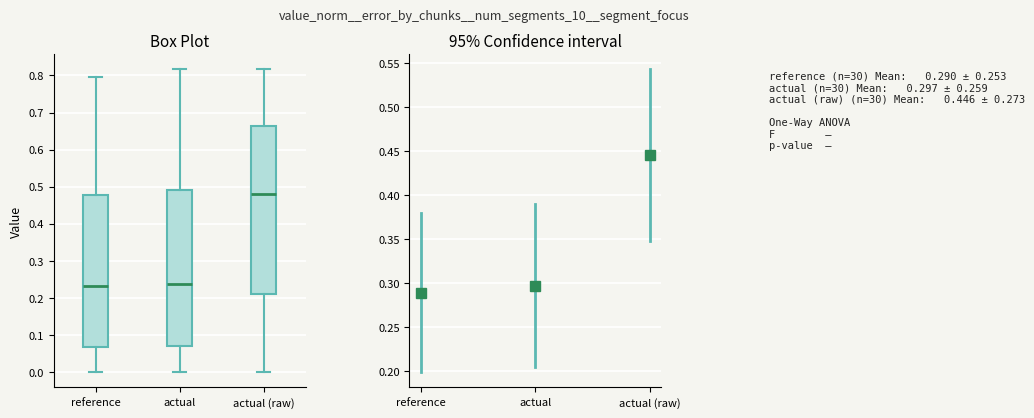

Where does the upper whisker of the box for actual (raw) end on the y-axis? The values are not printed on the chart, so give them approximately, as read against the axis.

0.82